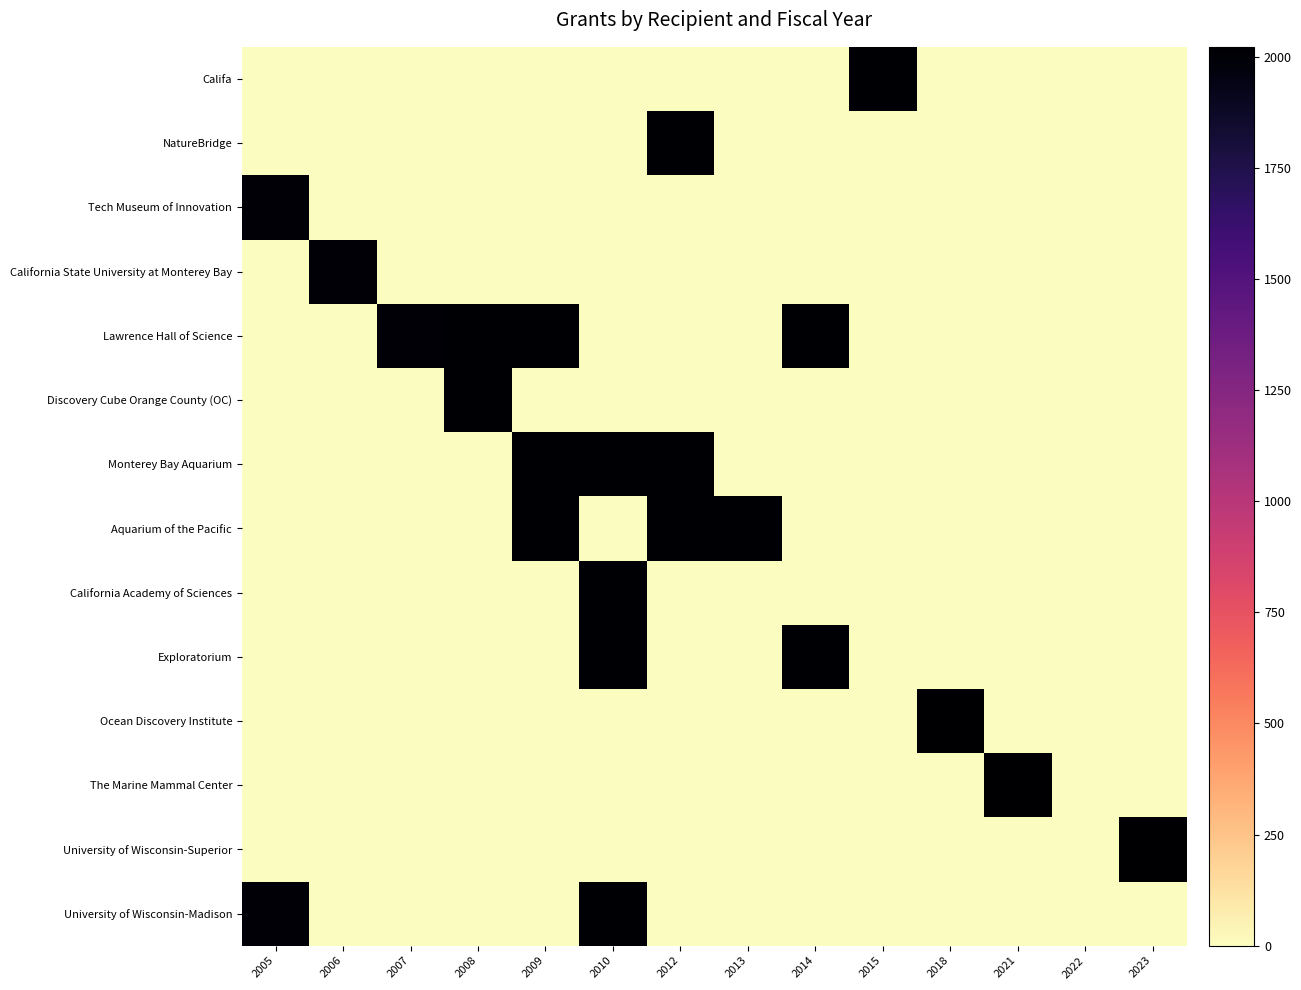

At how many categories does at least one series exceed 1215?

13